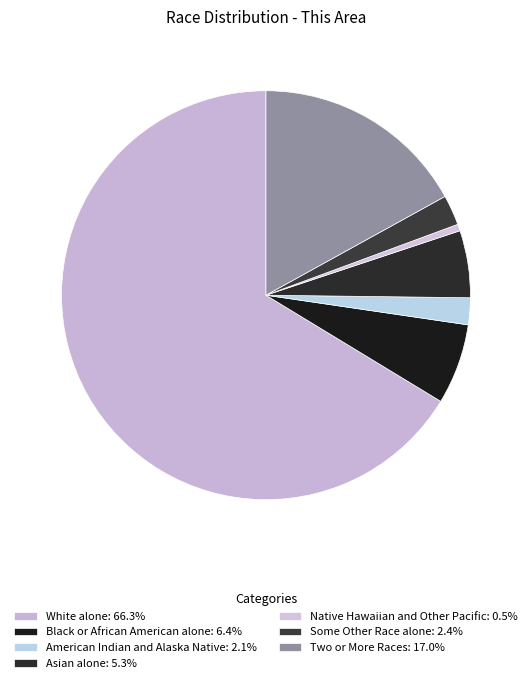

Count the number of slices in the pie.

7